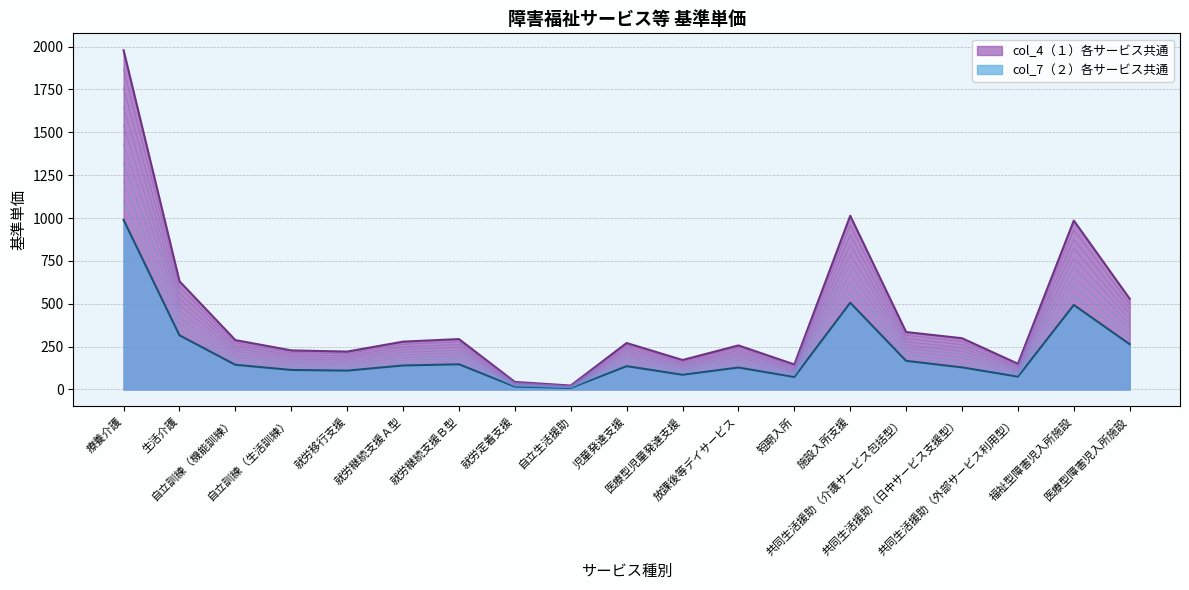

What is the difference between the maximum and minimum values in the col_4（１）各サービス共通 series?

1955